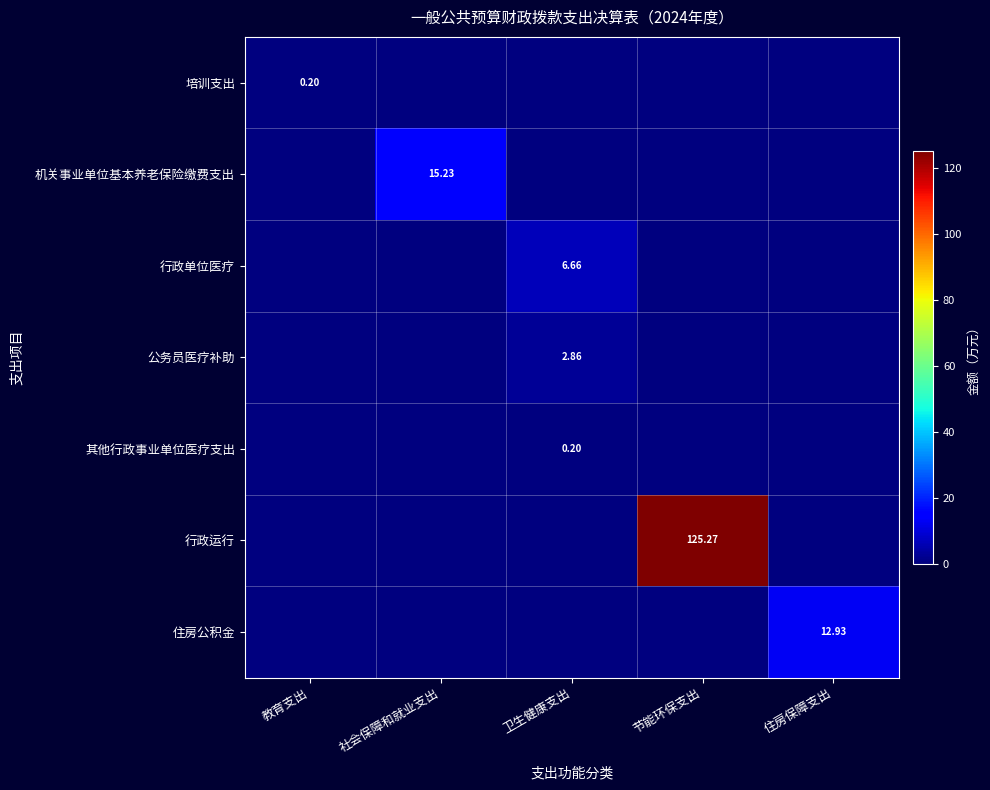

Which category has the lowest value in the 行政运行 series?

教育支出